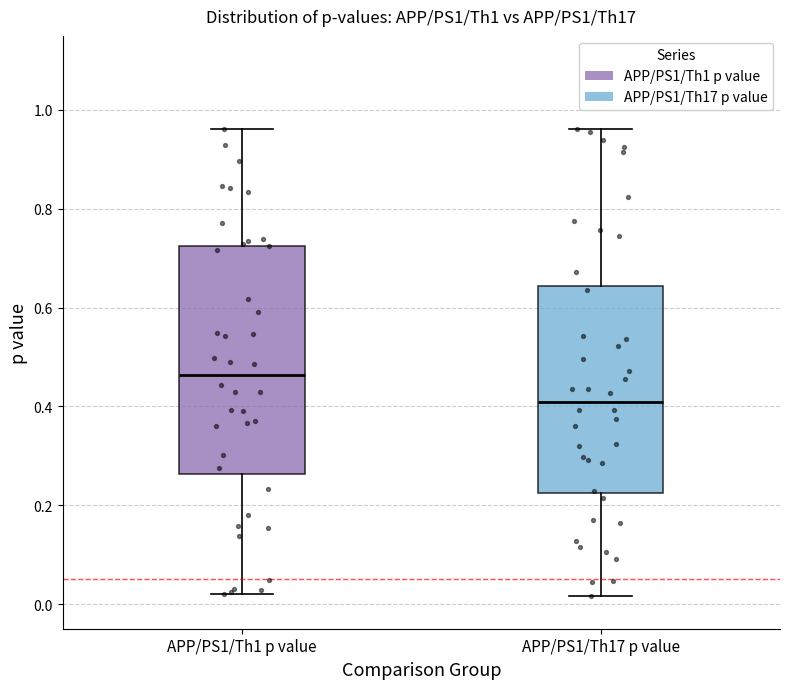

Which box has the highest median line?

APP/PS1/Th1 p value